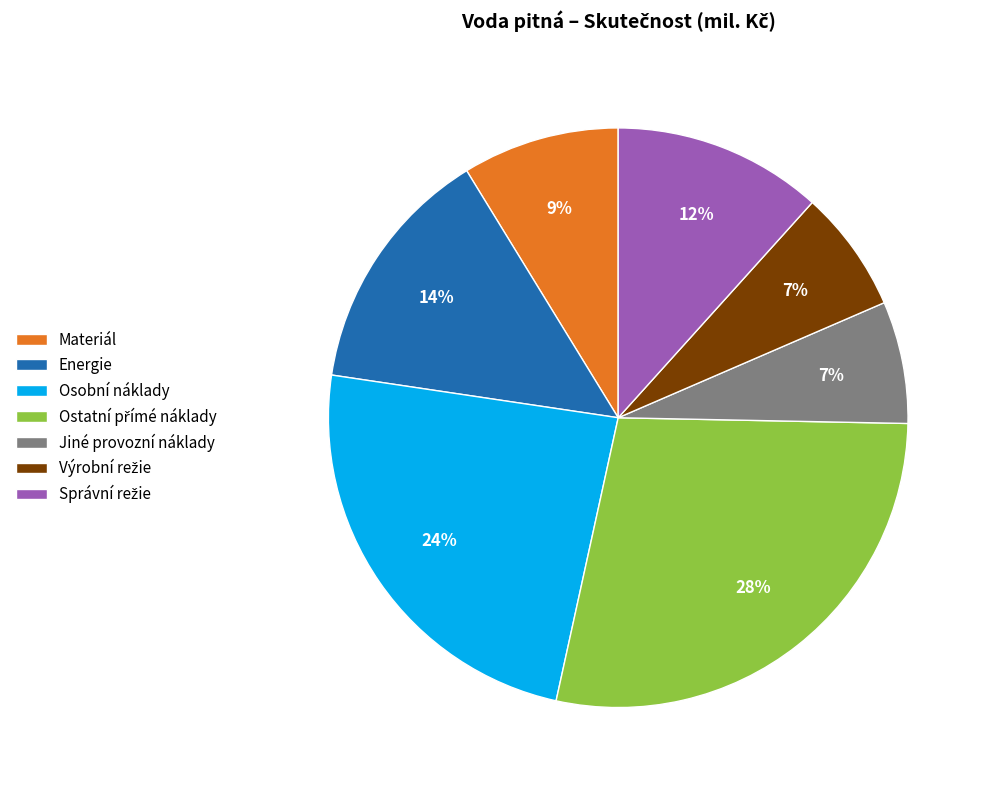

To the nearest percent, what percentage of the pie is Jiné provozní náklady?

7%